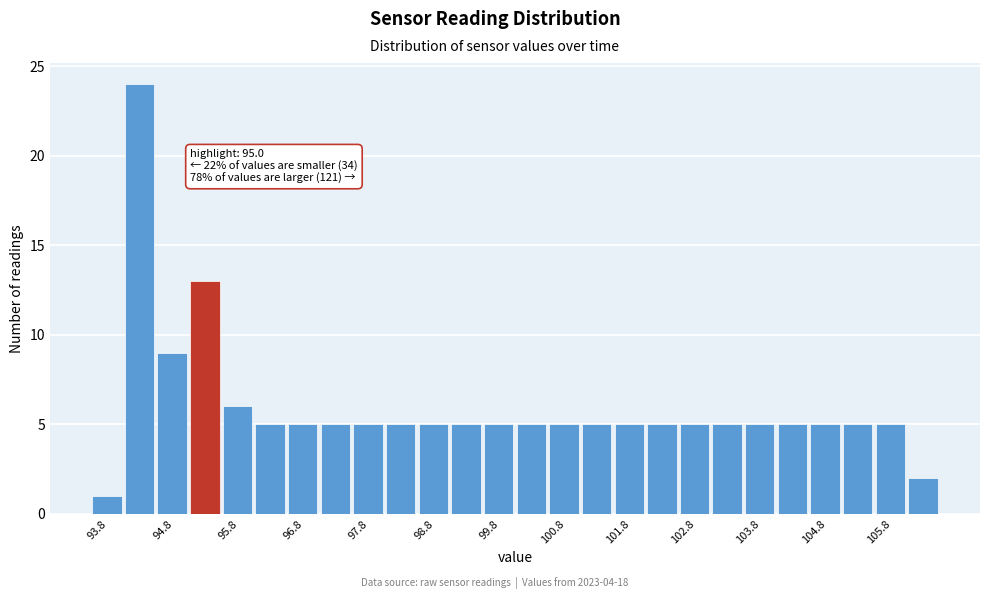

Which range on the x-axis has the tallest bar?

94.0 to 94.5